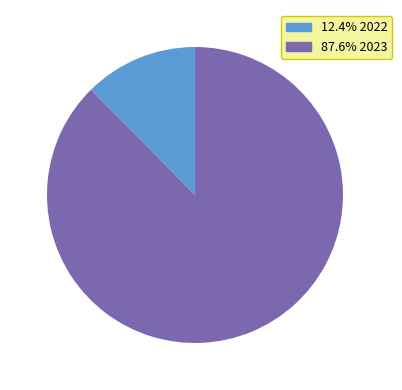

Approximately how many times larger is the value at 87.6% 2023 compared to 12.4% 2022?

7.1